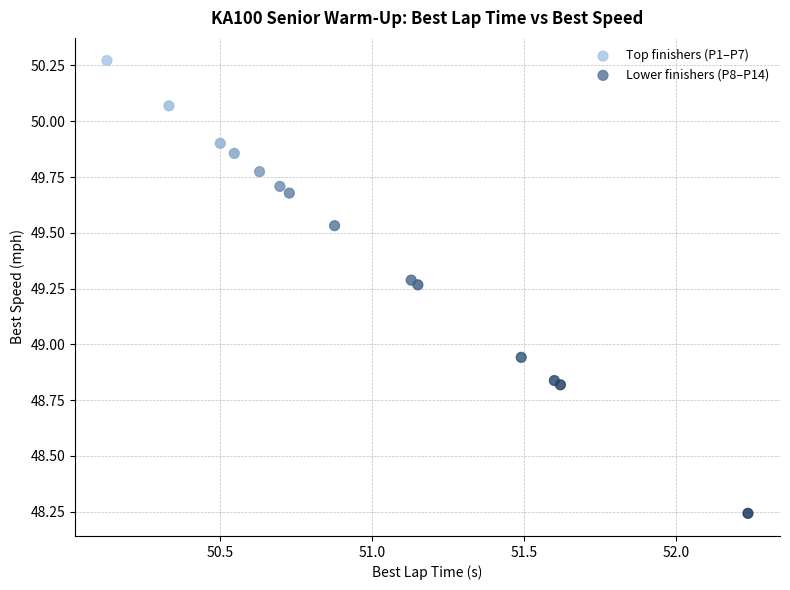

Which series has the largest Y range (max minus min)?

Lower finishers (P8–P14)